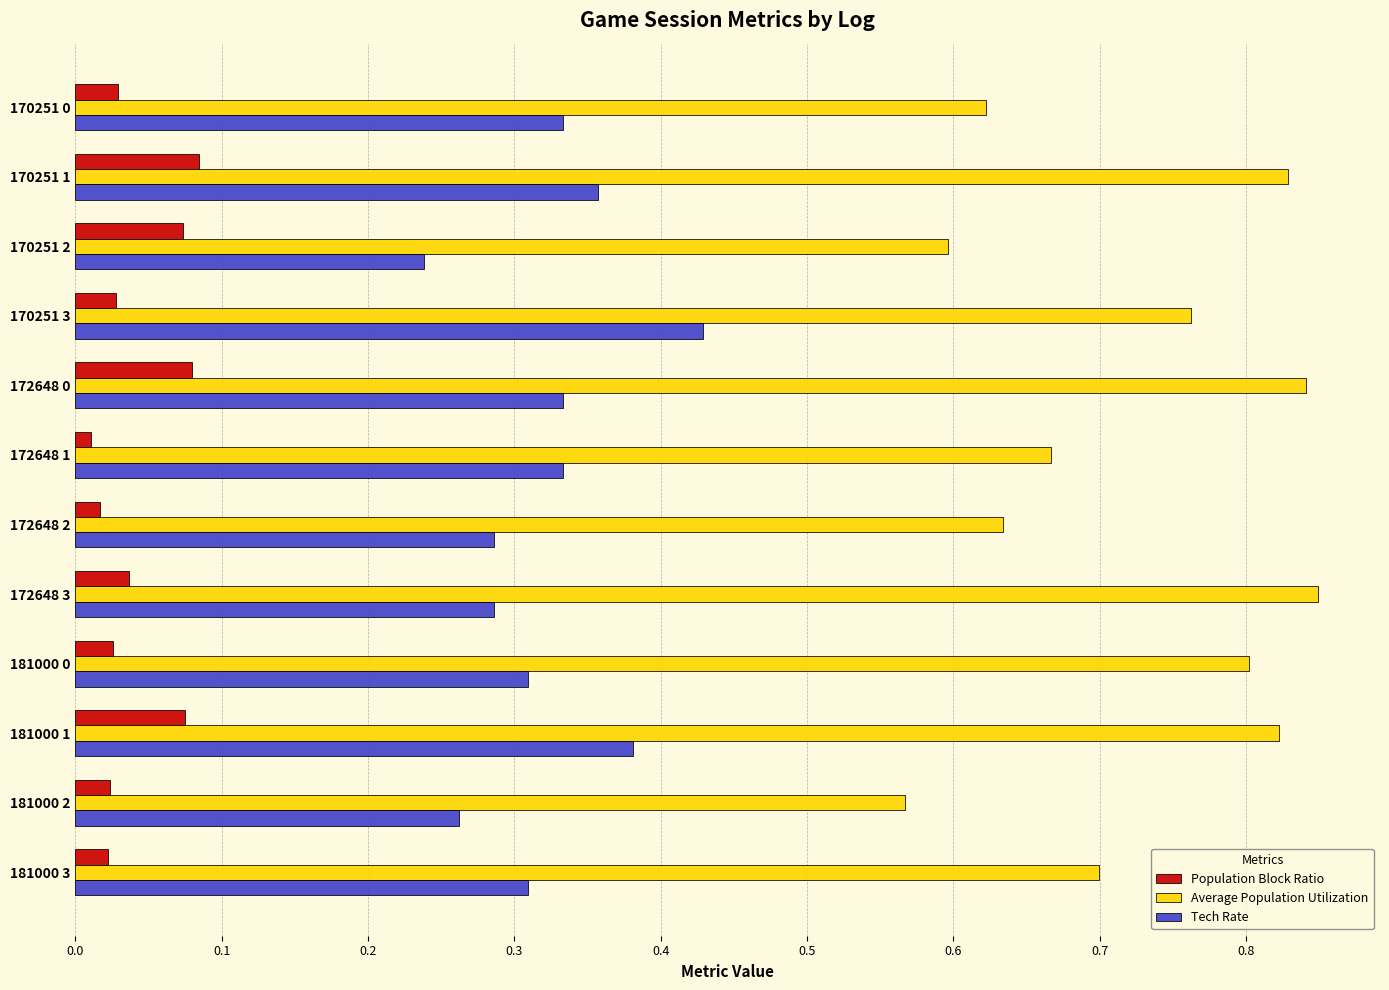

Rank the series by their maximum value, from highest to lowest.

Average Population Utilization, Tech Rate, Population Block Ratio